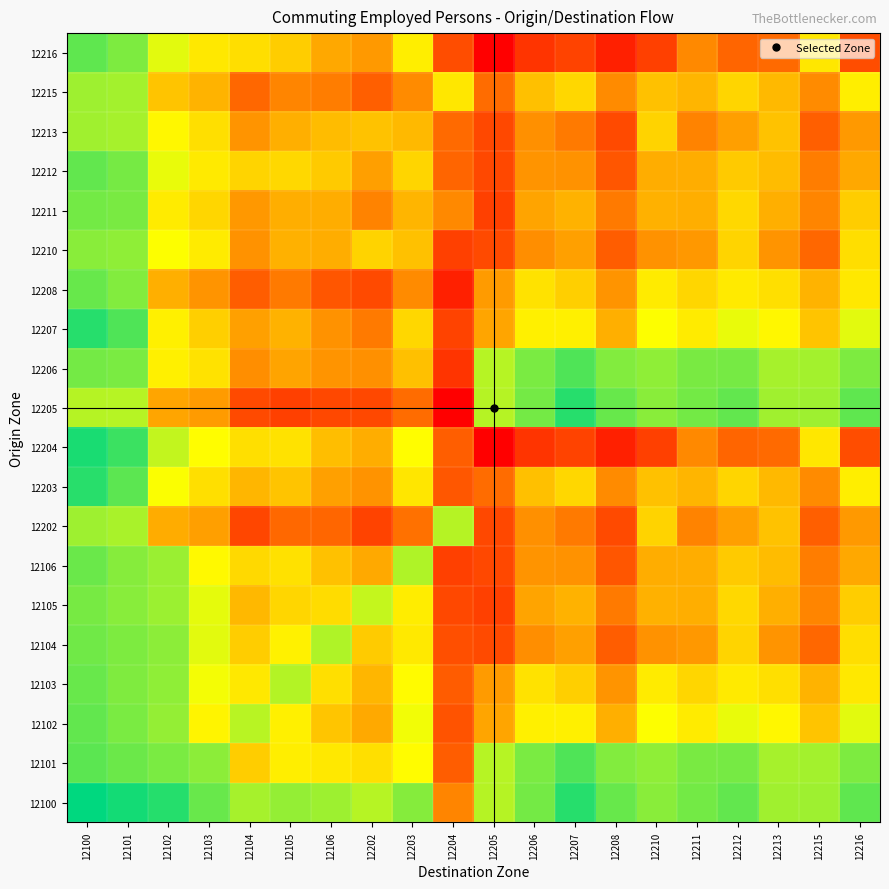

What is the total value across all series at 12104?

121.5